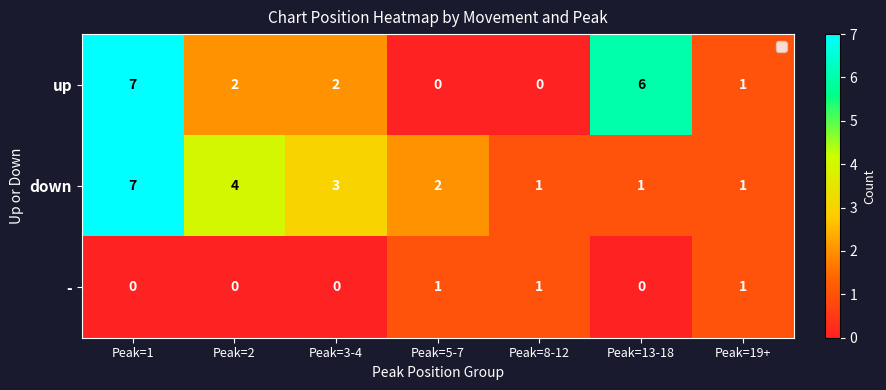

The - series shows 0 at Peak=19+. True or false?

False